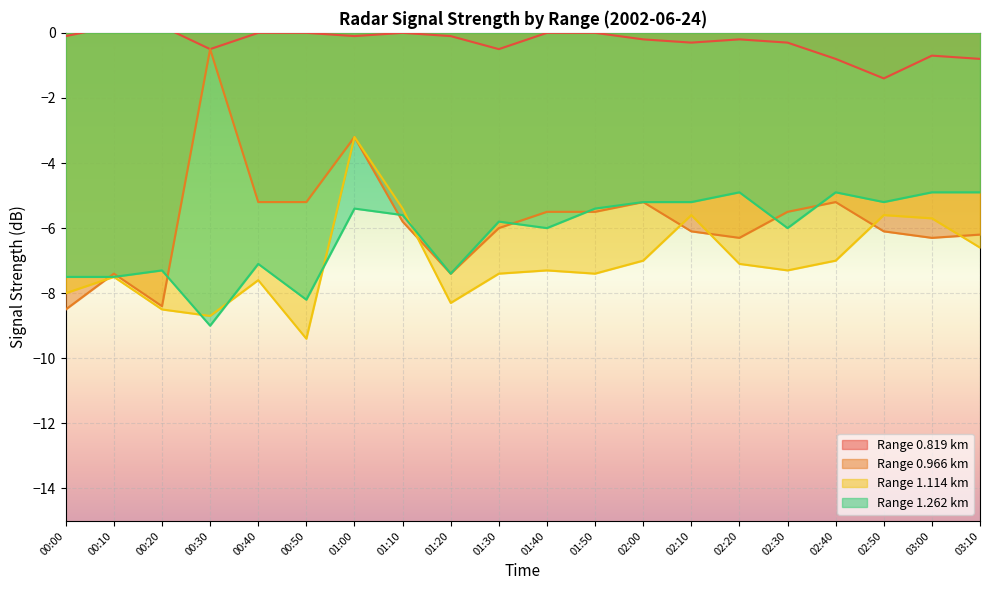

Rank the categories by 0.819 value from lowest to highest.

02:50, 02:40, 03:10, 03:00, 00:30, 01:30, 02:10, 02:30, 02:00, 02:20, 00:00, 01:00, 01:20, 00:40, 00:50, 01:10, 01:40, 01:50, 00:10, 00:20